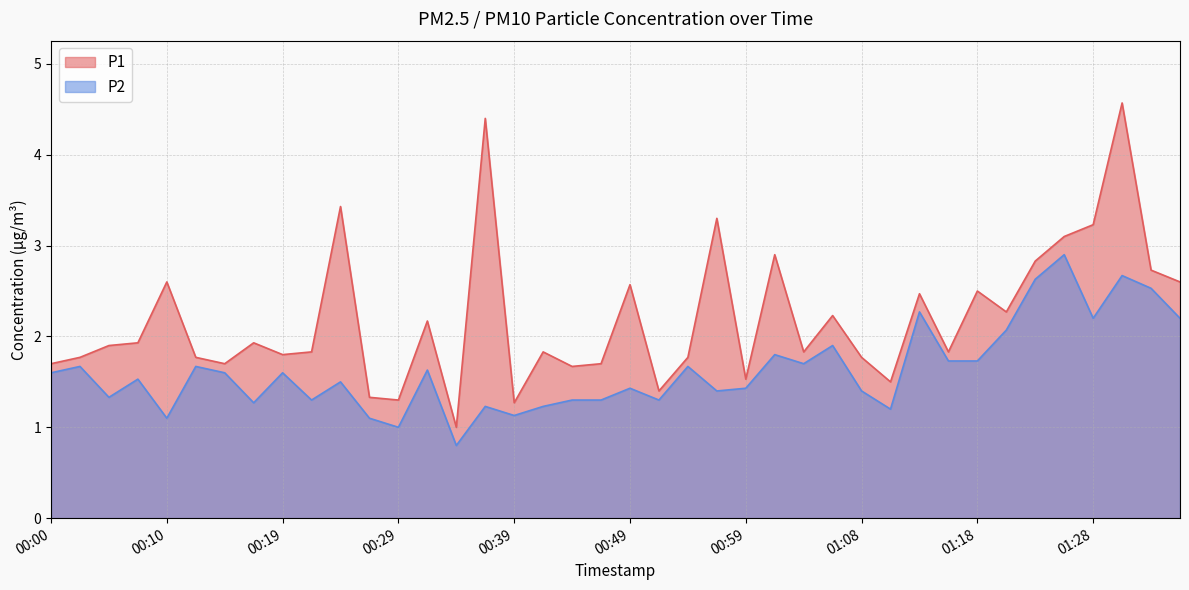

In P1, how many points are lower than both neighbors (excluding endpoints)?

12